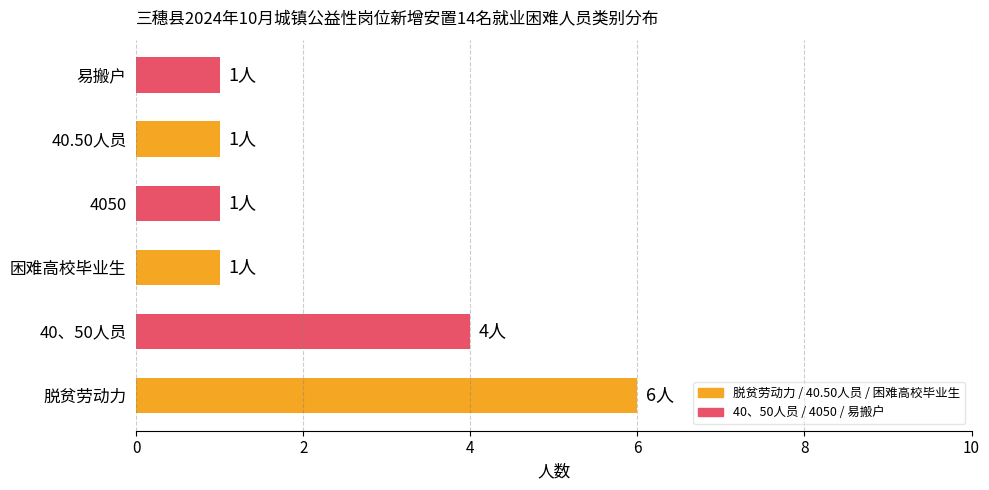

Reading bottom to top, what are all the values shown in this chart?

脱贫劳动力=6	40、50人员=4	困难高校毕业生=1	4050=1	40.50人员=1	易搬户=1